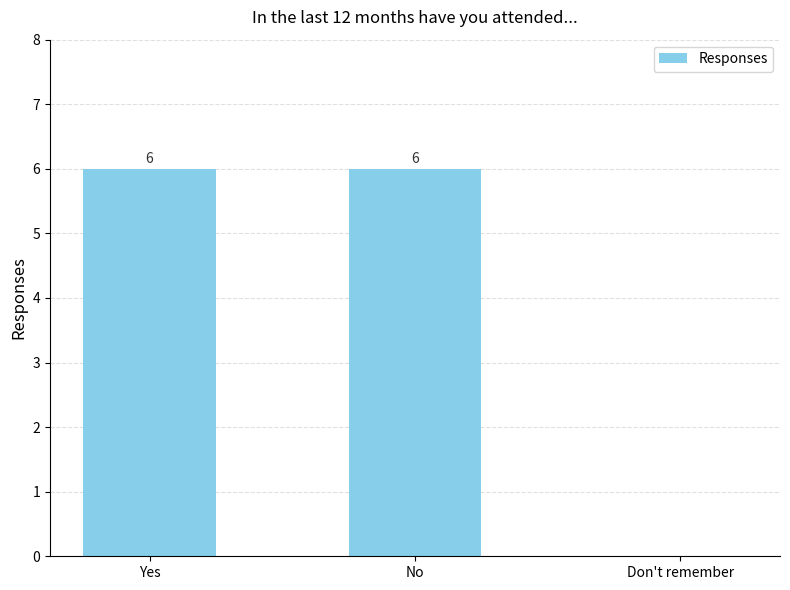

Are the bars grouped side by side (vs. stacked)?

No